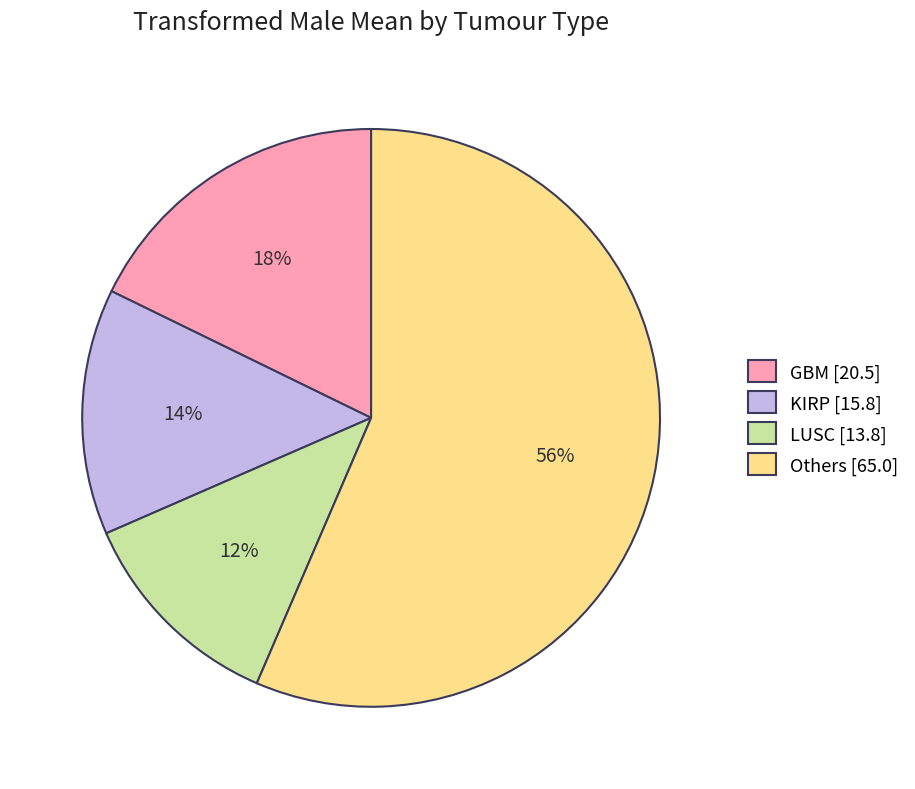

Do LUSC [13.8] and KIRP [15.8] together represent more than half of the pie?

No